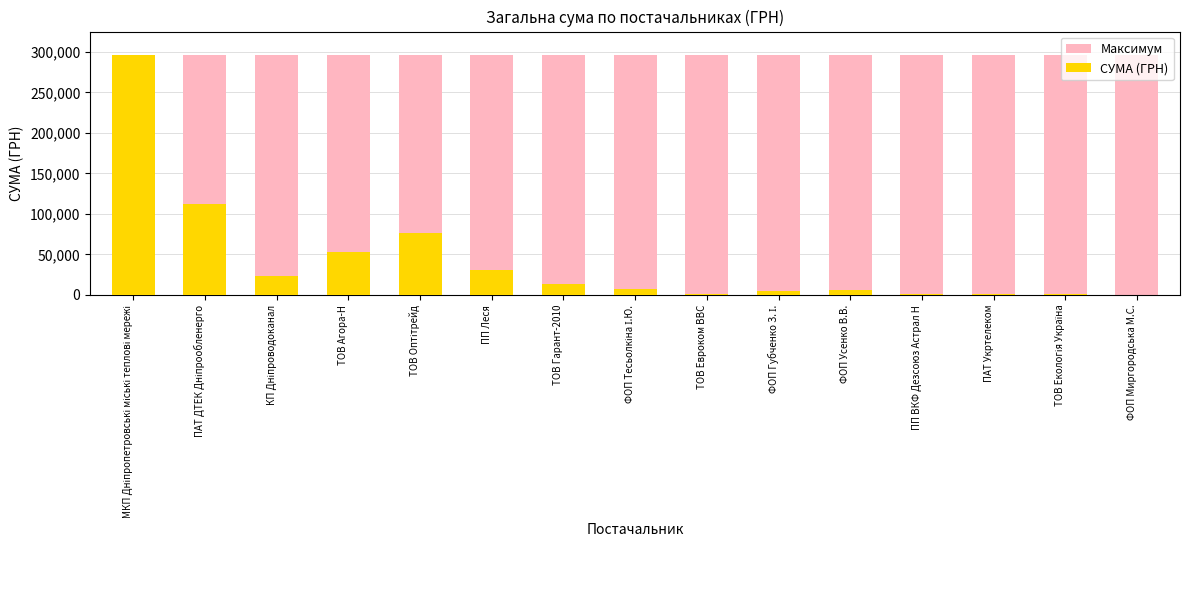

What is the sum of all СУМА (ГРН) values?

629260.0